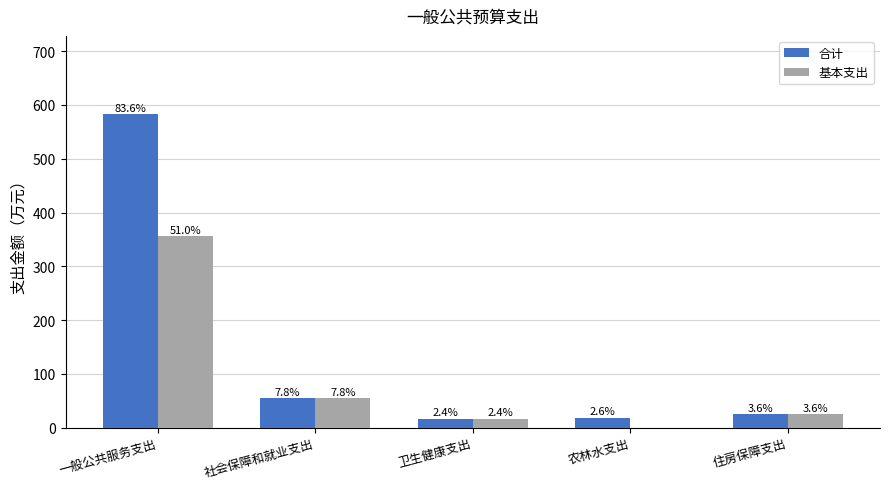

The value of 合计 at 农林水支出 is 18.1. True or false?

True